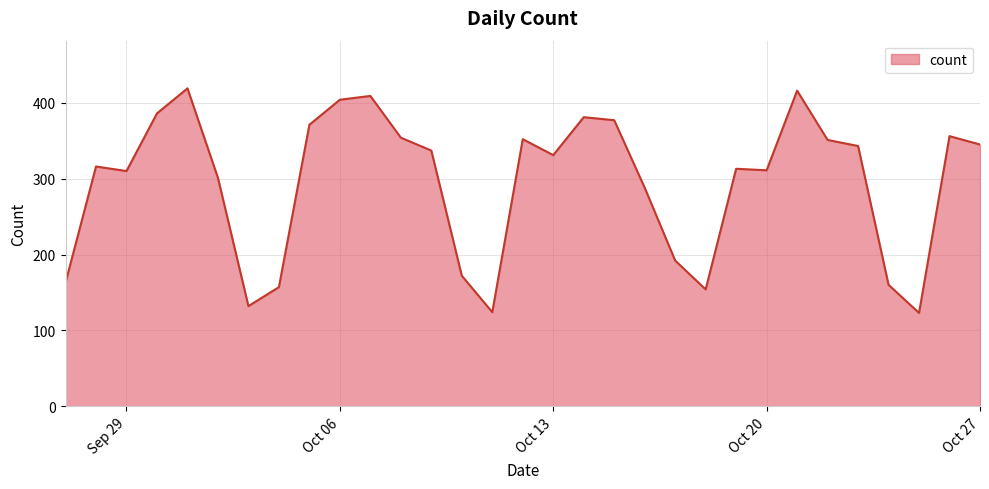

What is the greatest value displayed?

419